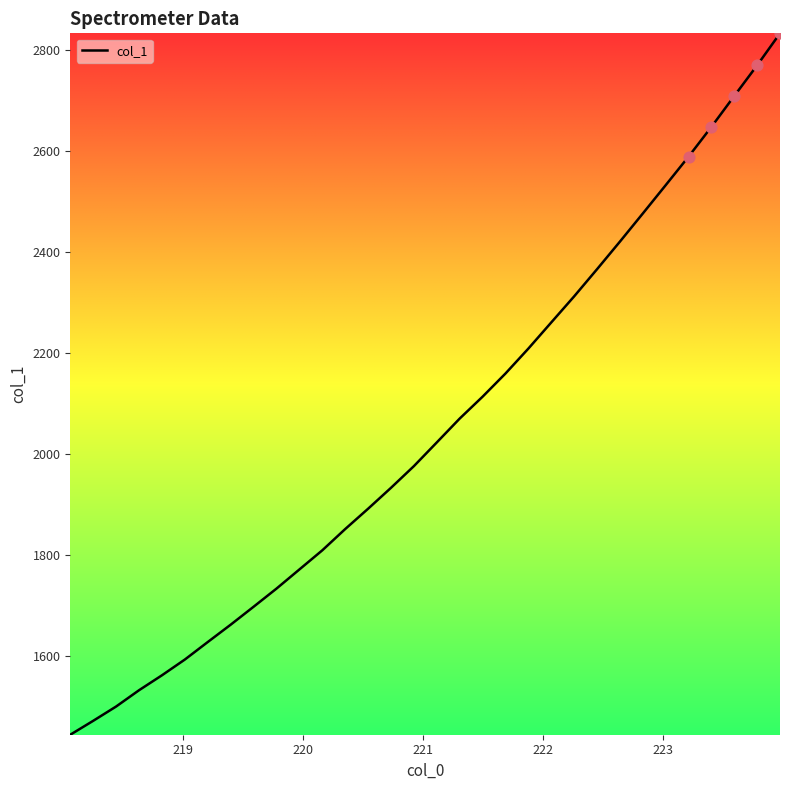

What is the smallest value displayed?

1443.0